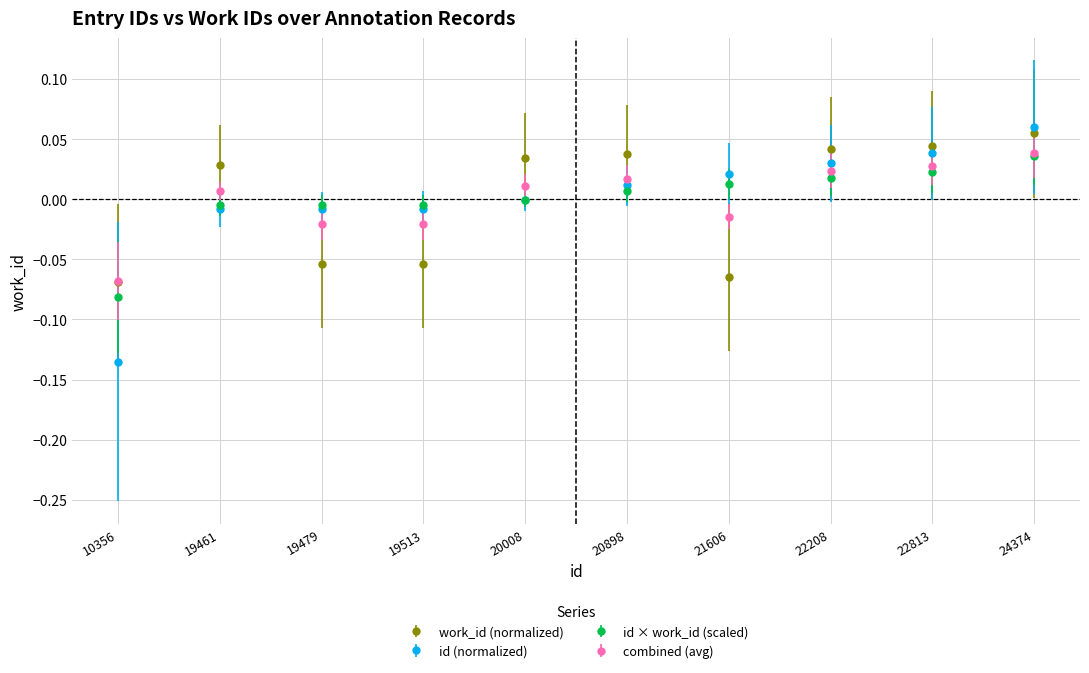

At which label does id × work_id (scaled) reach its minimum?

10356